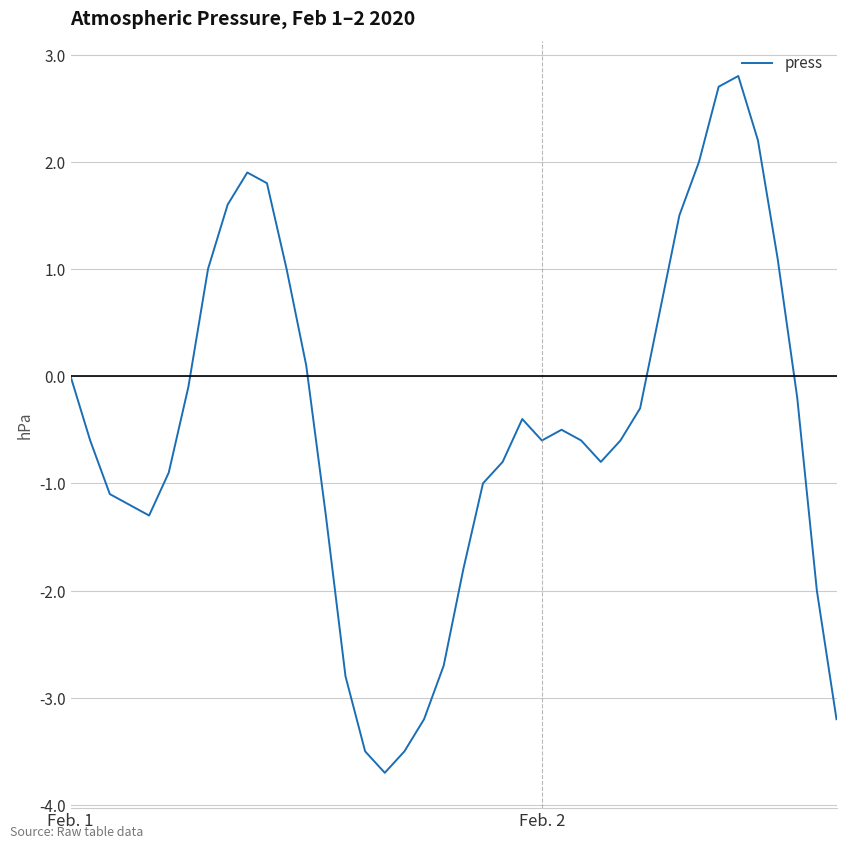

How many interior local valleys (lower than both neighbors) does the data have?

4